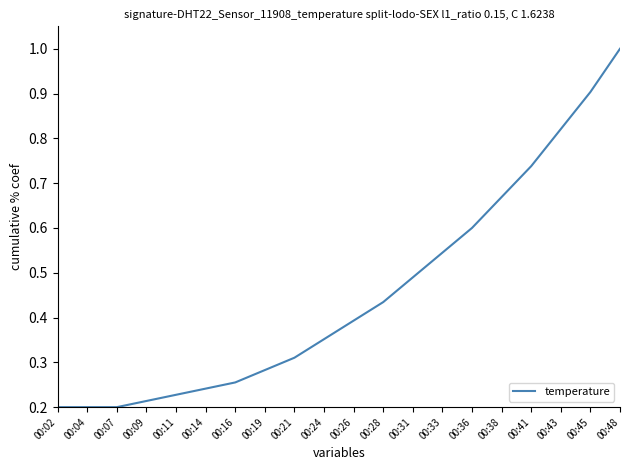

True or false: the data has more than 1 interior local peaks.

False